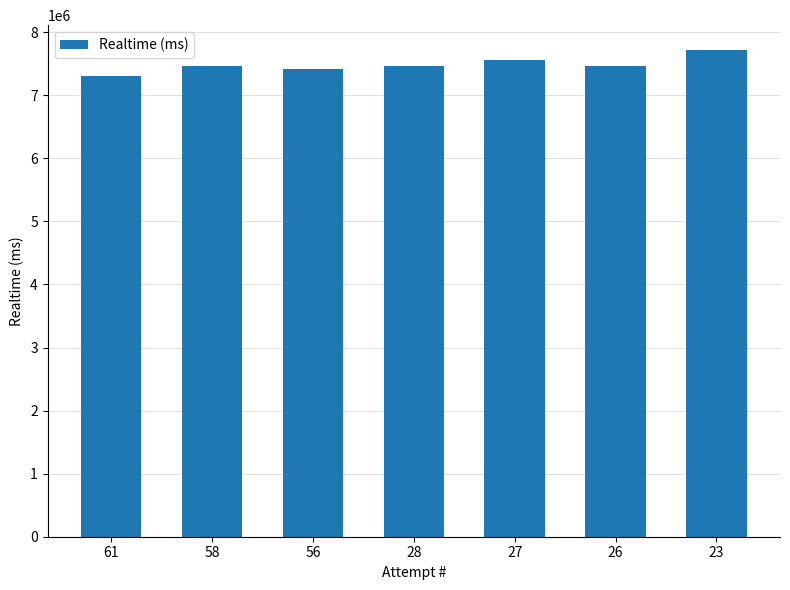

What is the ratio of the value at 23 to the value at 27?

1.0